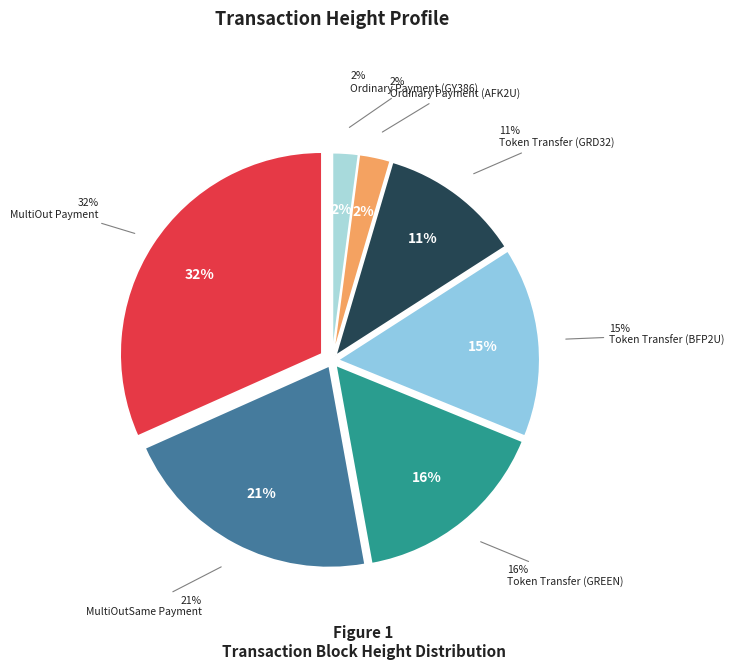

Which has a higher value, MultiOutSame Payment or Ordinary Payment (AFK2U)?

MultiOutSame Payment